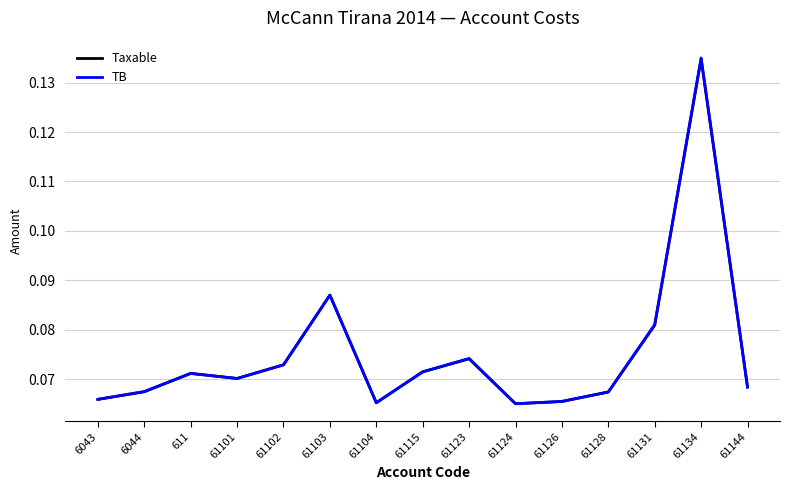

What position from the right is 6043?

15